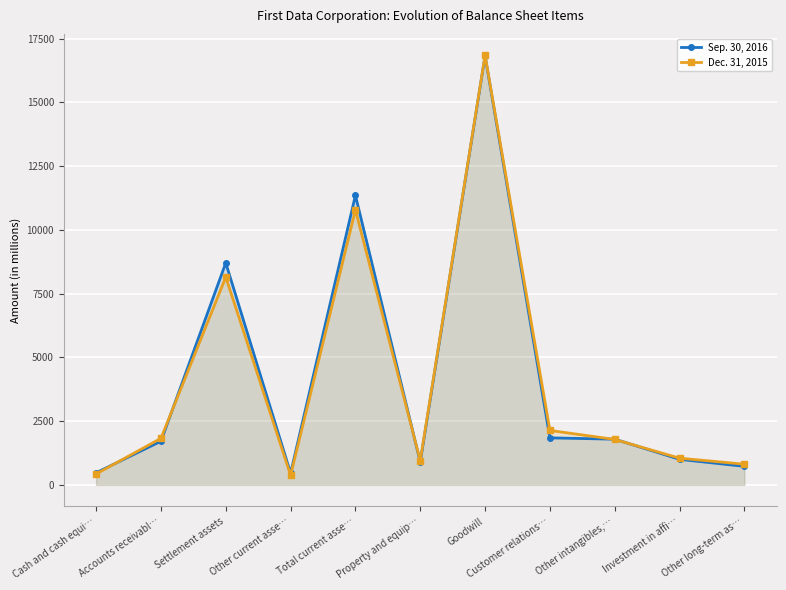

How many interior local valleys does the Sep. 30, 2016 series have?

2